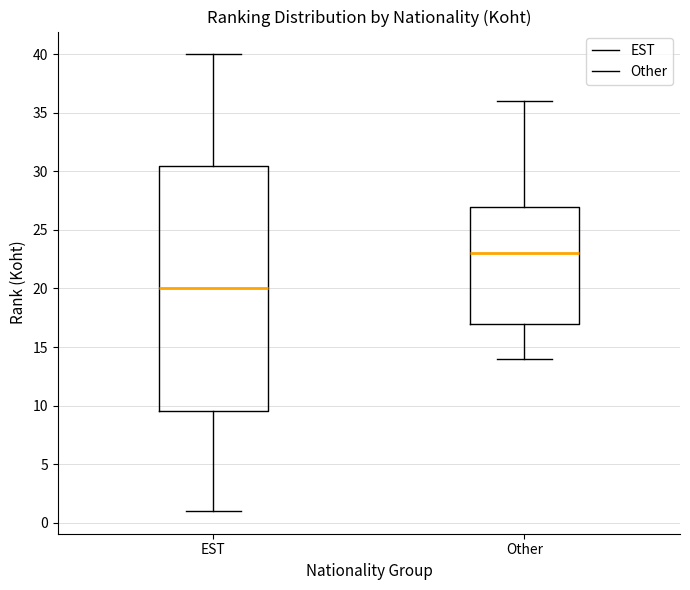

Reading left to right, read every box against the y-axis: the position of its median line, the range the box covers, and the ends of its whiskers. The values are not printed on the chart, so give them approximately, as read against the axis.

EST: median 20.0, box 9.5 to 30.5, whiskers 1.0 to 40.0
Other: median 23.0, box 17.0 to 27.0, whiskers 14.0 to 36.0